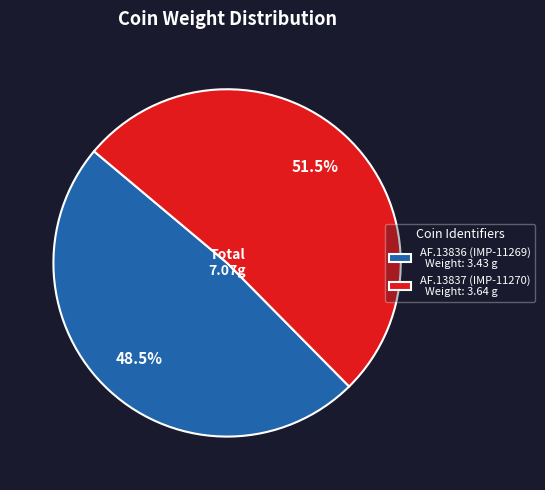

What is the majority slice?

AF.13837 (IMP-11270)